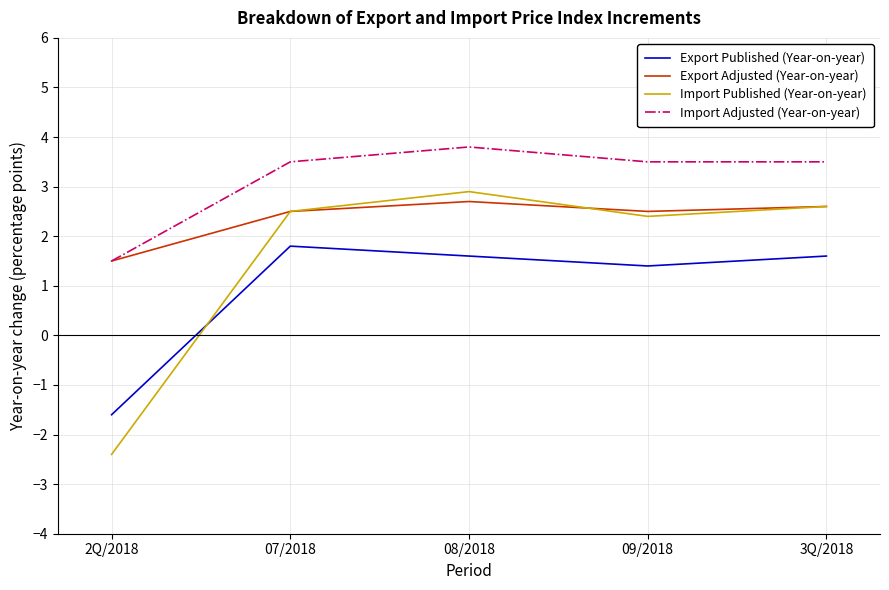

Reading right to left, what are all the values shown in this chart?

Export Published (Year-on-year): 3Q/2018=1.6	09/2018=1.4	08/2018=1.6	07/2018=1.8	2Q/2018=-1.6
Export Adjusted (Year-on-year): 3Q/2018=2.6	09/2018=2.5	08/2018=2.7	07/2018=2.5	2Q/2018=1.5
Import Published (Year-on-year): 3Q/2018=2.6	09/2018=2.4	08/2018=2.9	07/2018=2.5	2Q/2018=-2.4
Import Adjusted (Year-on-year): 3Q/2018=3.5	09/2018=3.5	08/2018=3.8	07/2018=3.5	2Q/2018=1.5